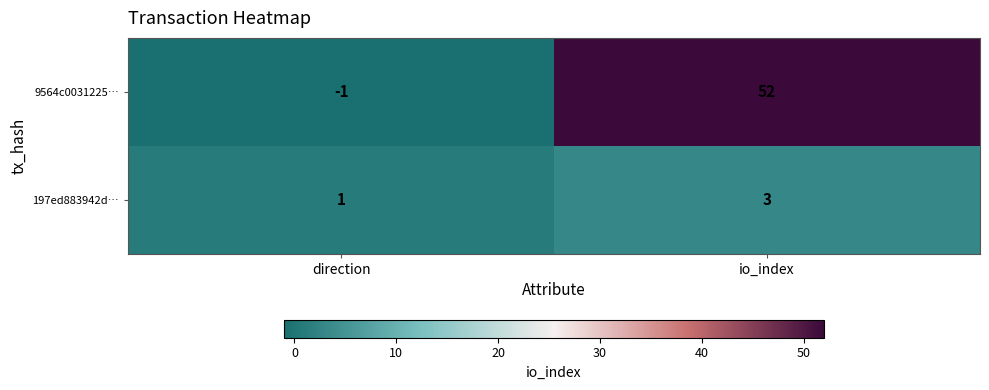

What is the maximum value for 197ed883942d…?

3